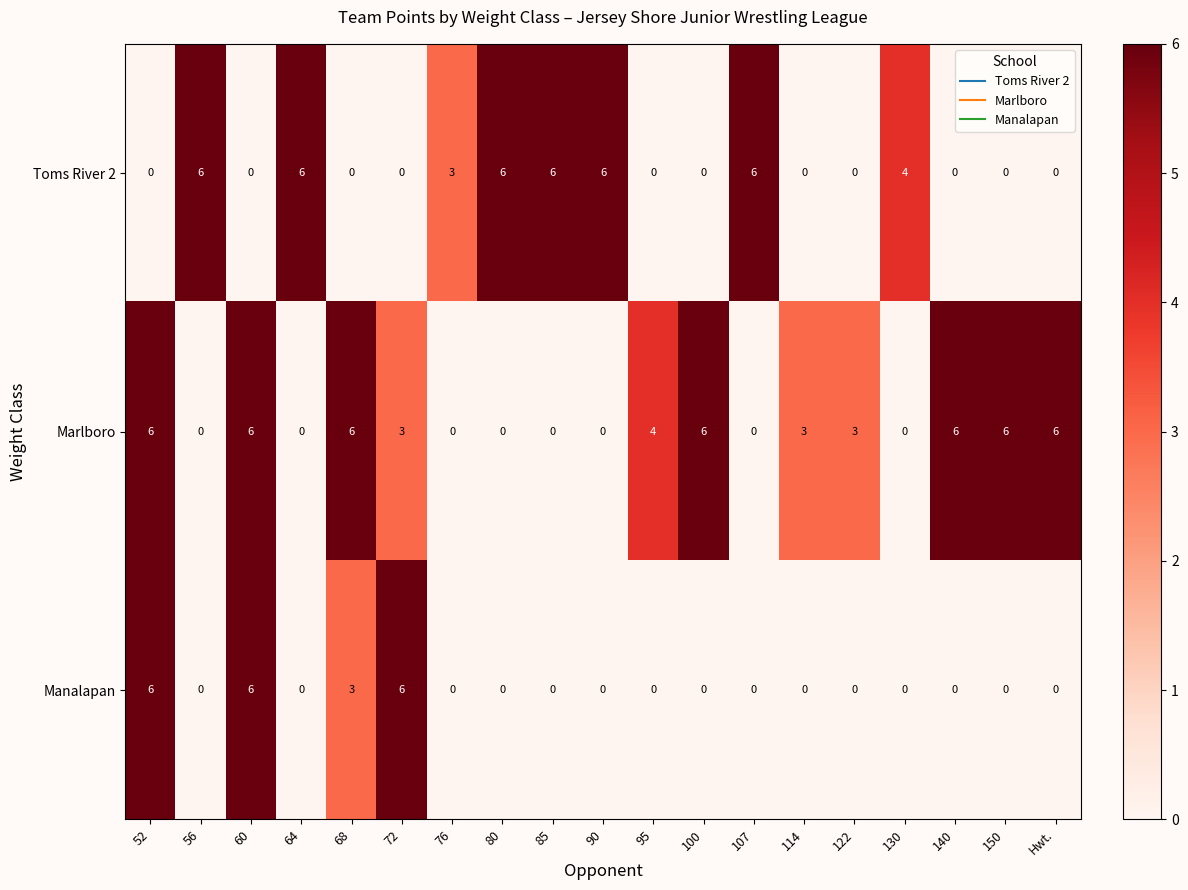

Which series has the largest total across all categories?

Marlboro